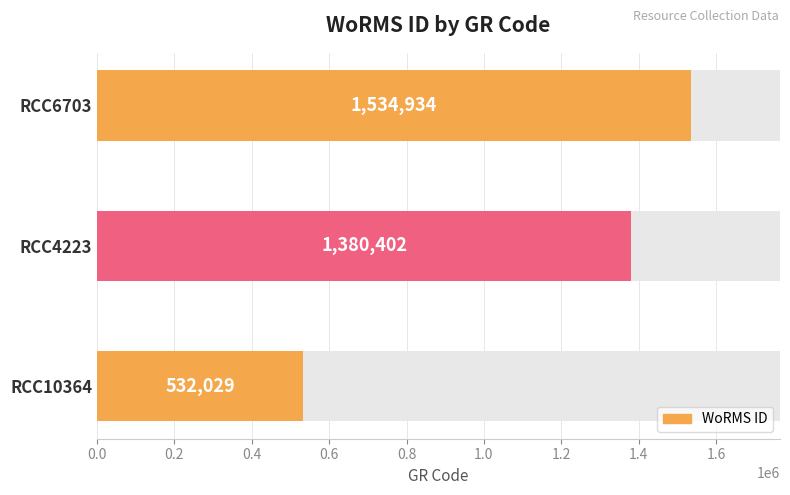

Is it true that the value at RCC10364 is 929713?

False